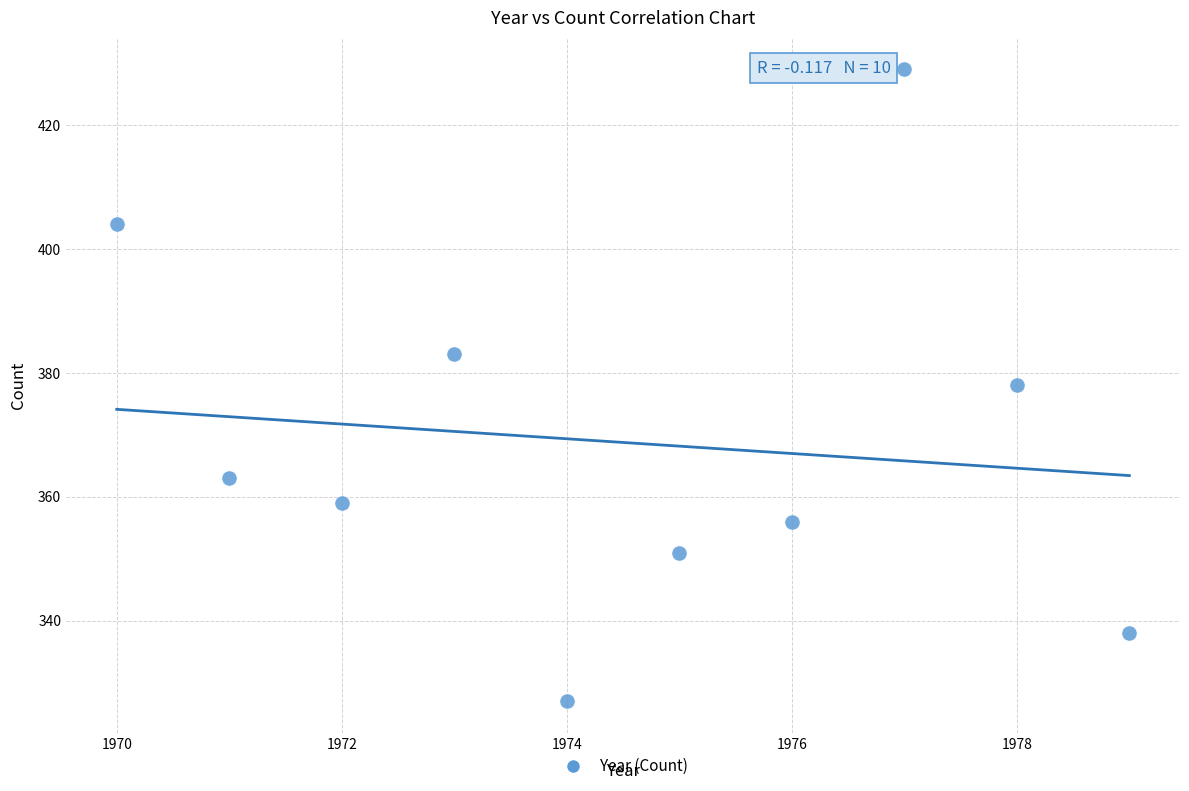

What is the average Y value?

369